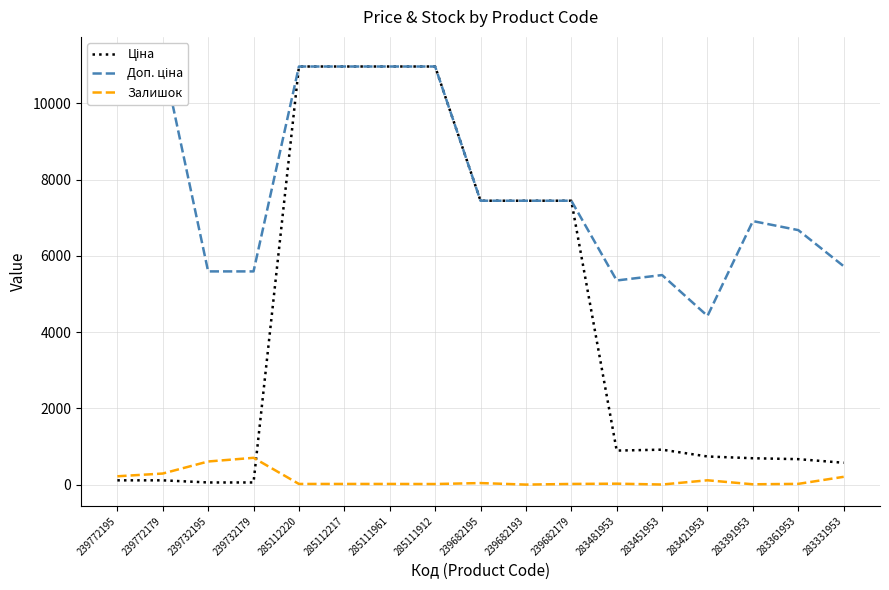

What is the total value across all series at 285111912?

21943.8